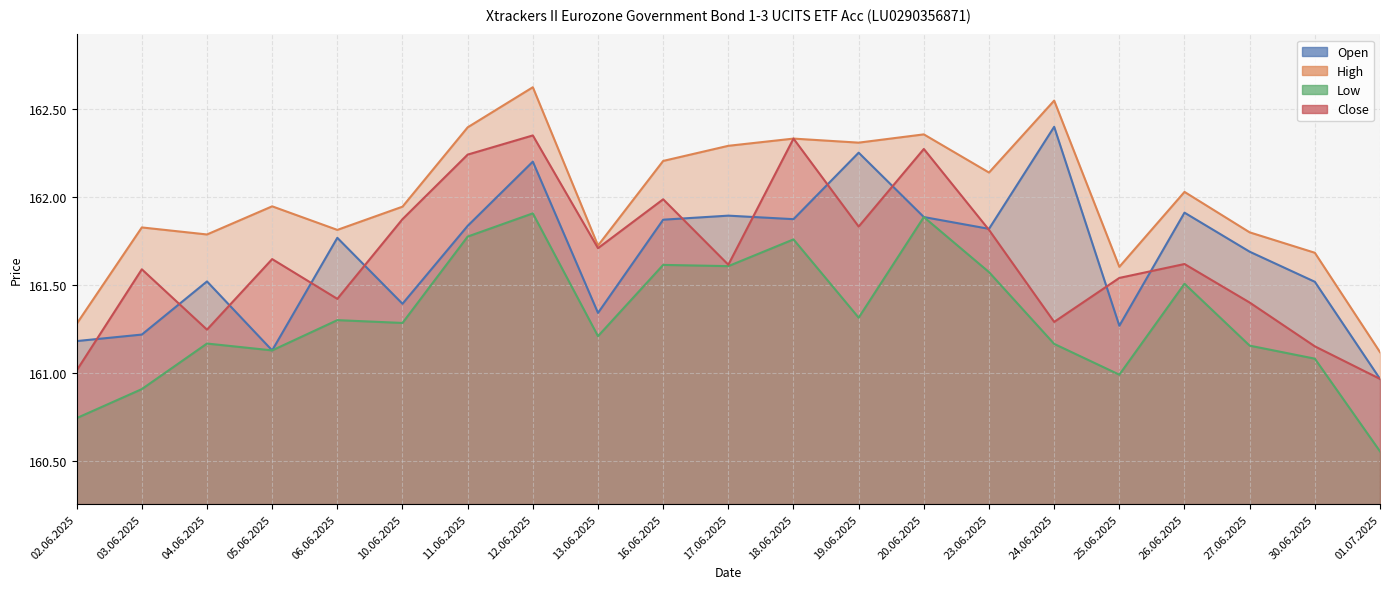

At how many categories does at least one series exceed 162105?

9